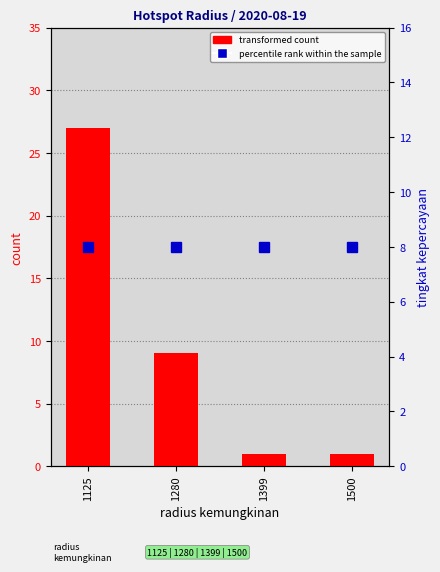

Between 1500 and 1125, which is larger?

1125